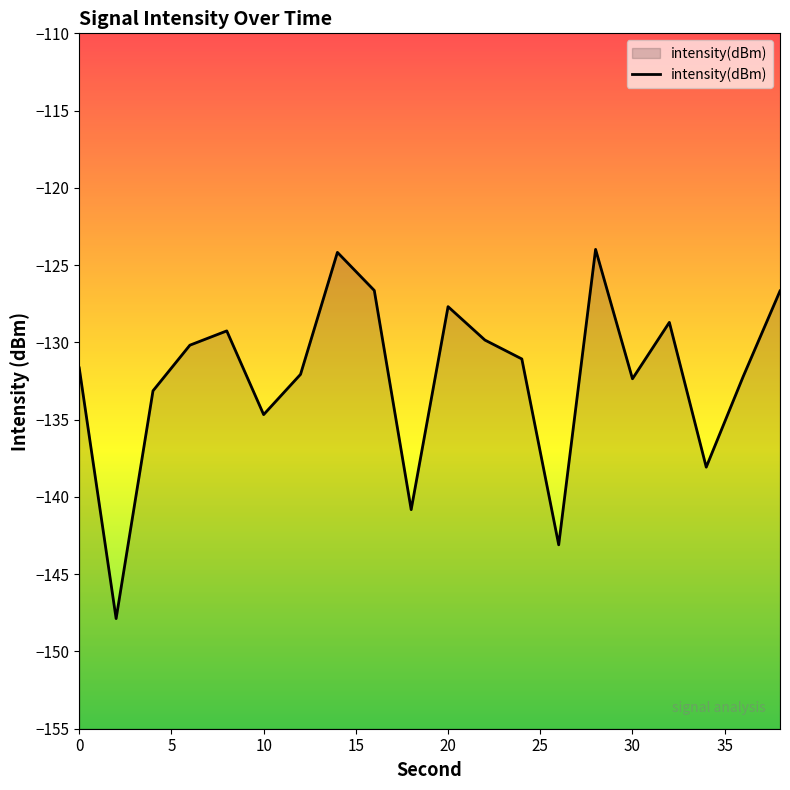

Where does the data first go above -131?

6